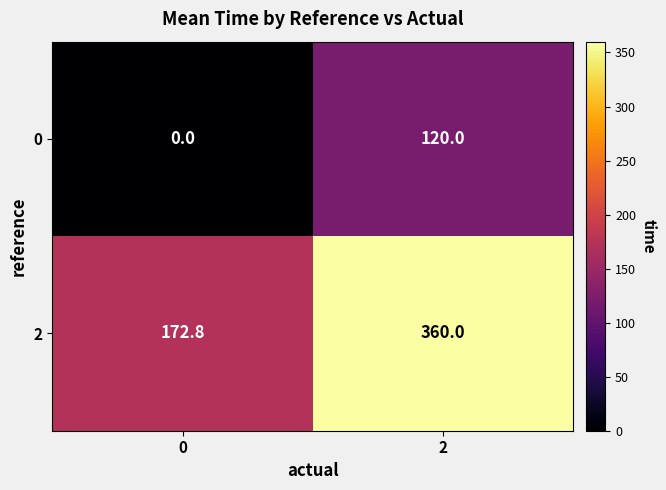

How many categories are shown in the chart?

2